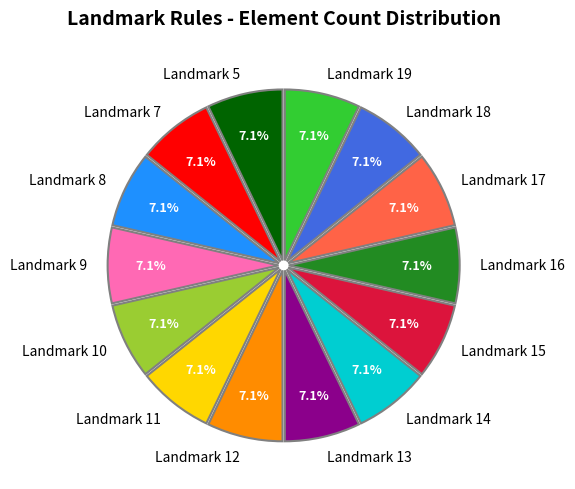

Count the number of slices in the pie.

14